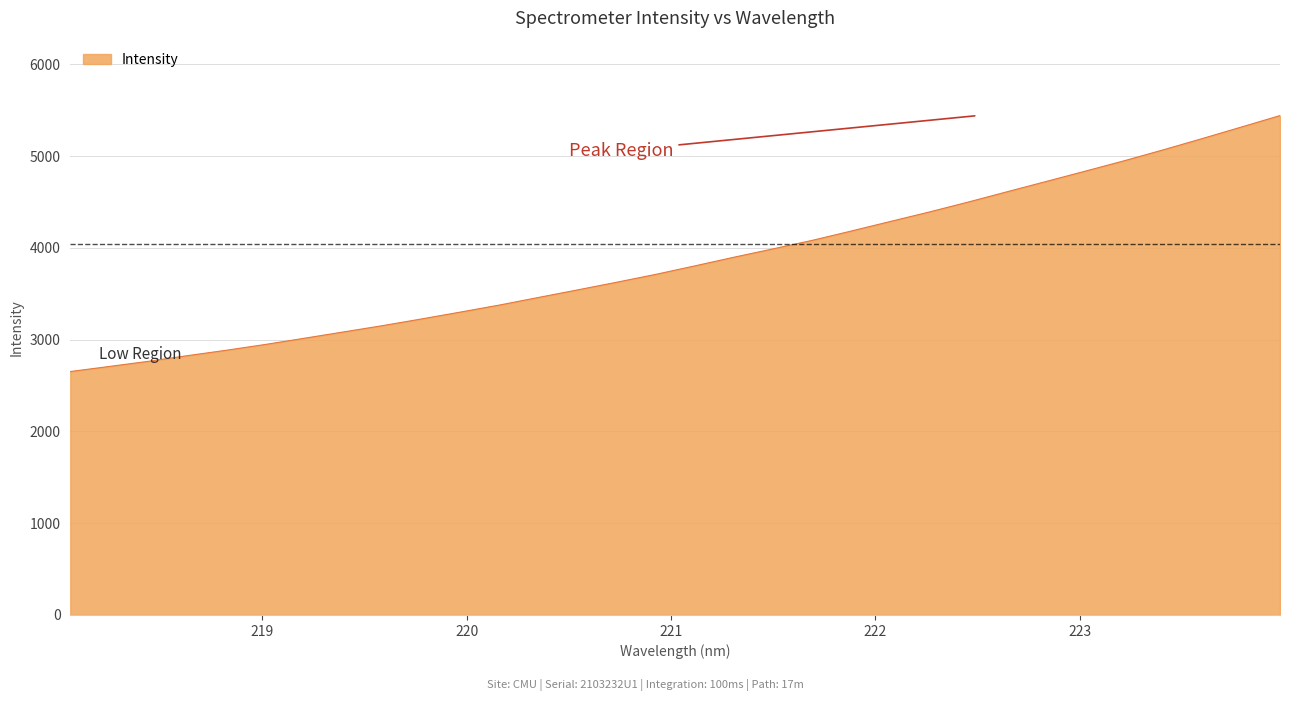

True or false: the data has more than 0 interior local peaks.

False